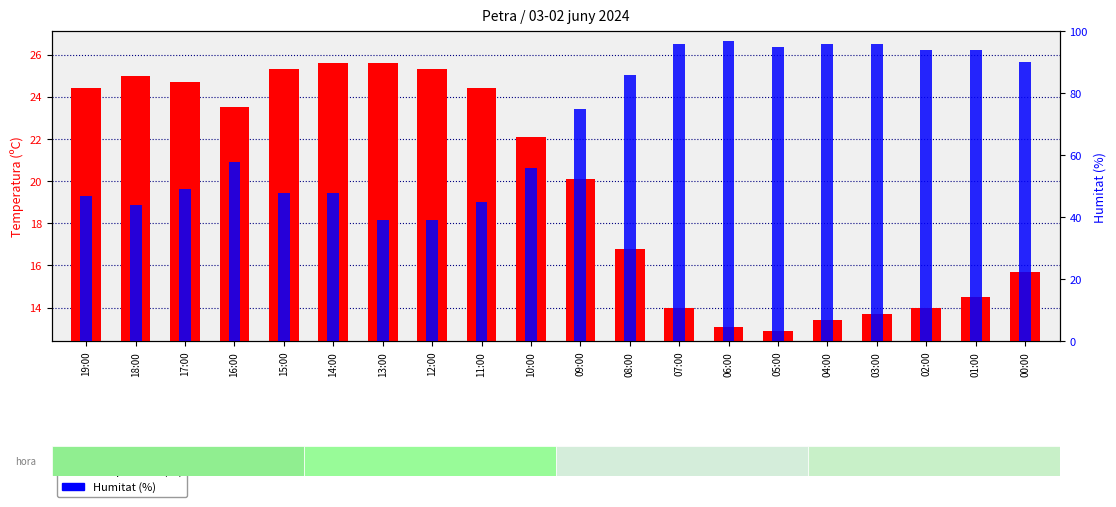

At which label does Humitat (%) reach its peak?

06:00